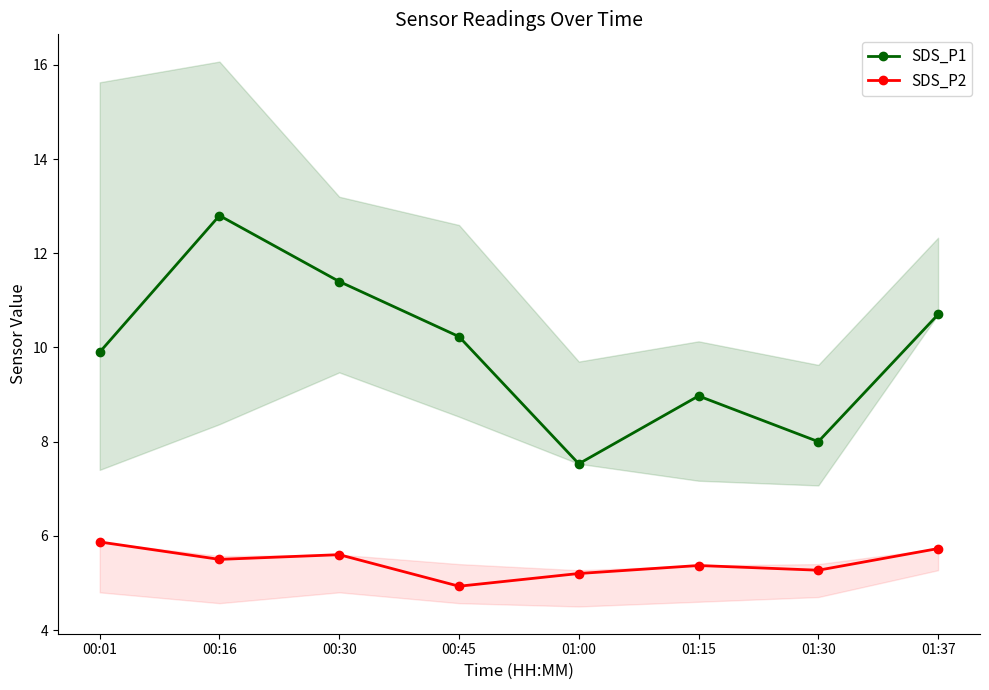

Which series has the widest spread of values?

SDS_P1